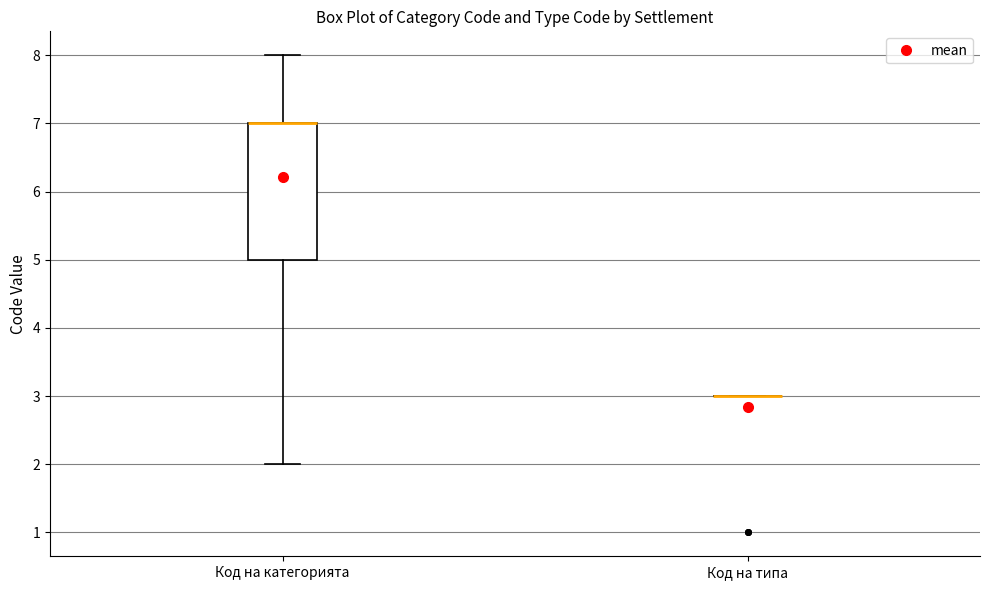

Which box is the tallest, from its lower edge to its upper edge?

Код на категорията